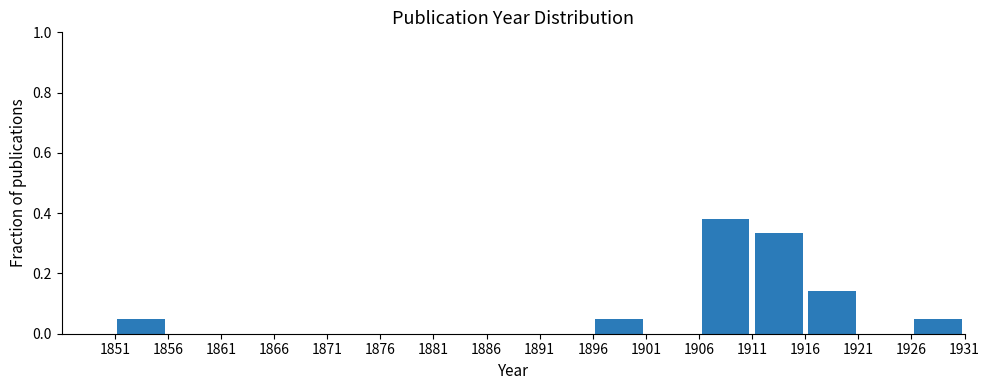

Over which range of the x-axis is the bar tallest?

1906 to 1911